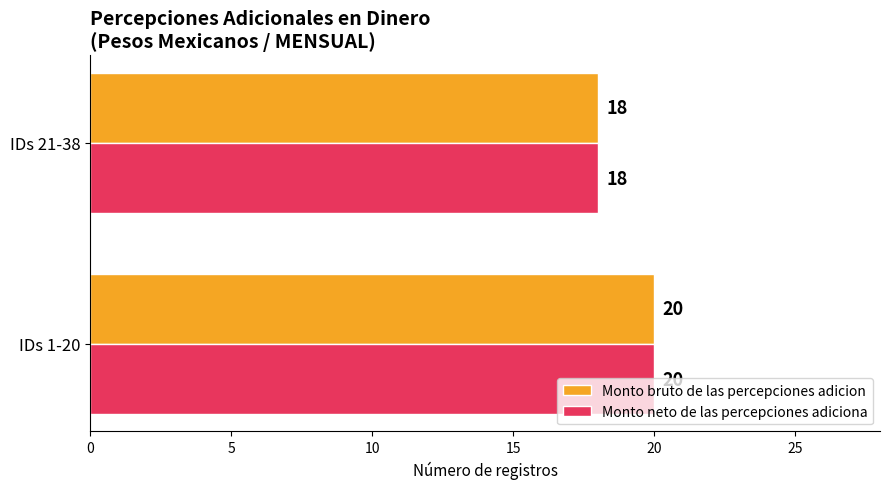

What is the average value of the Monto bruto de las percepciones adicion series?

19